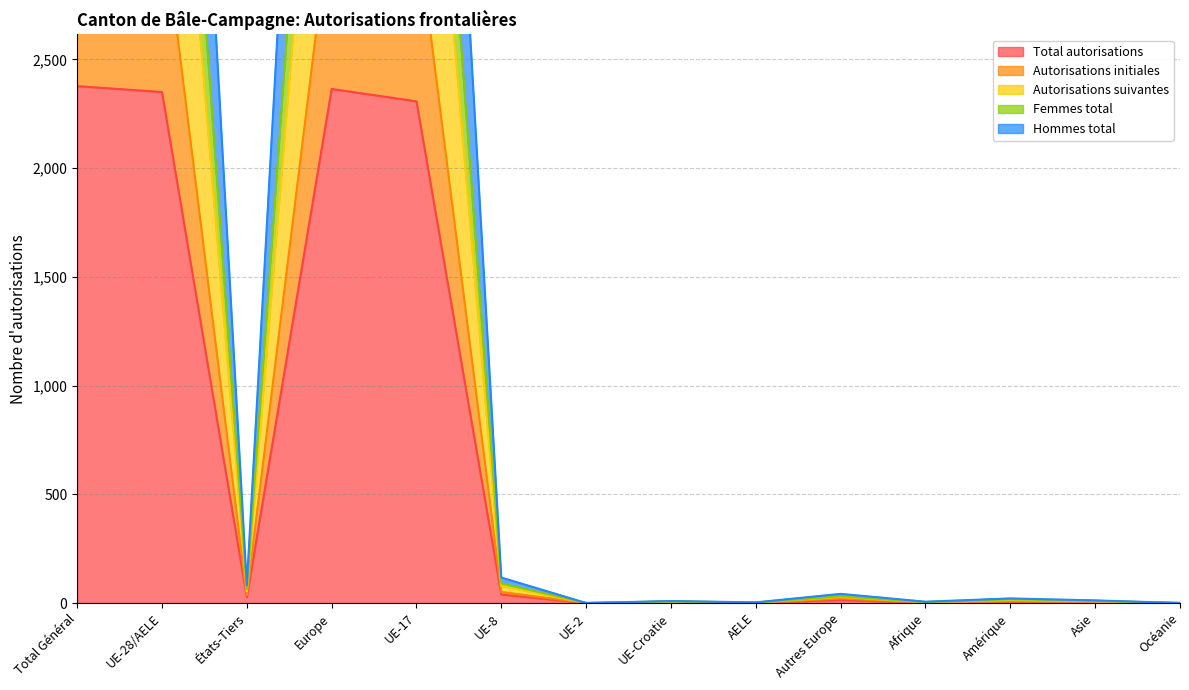

What is the label of the 14th point from the left?

Océanie